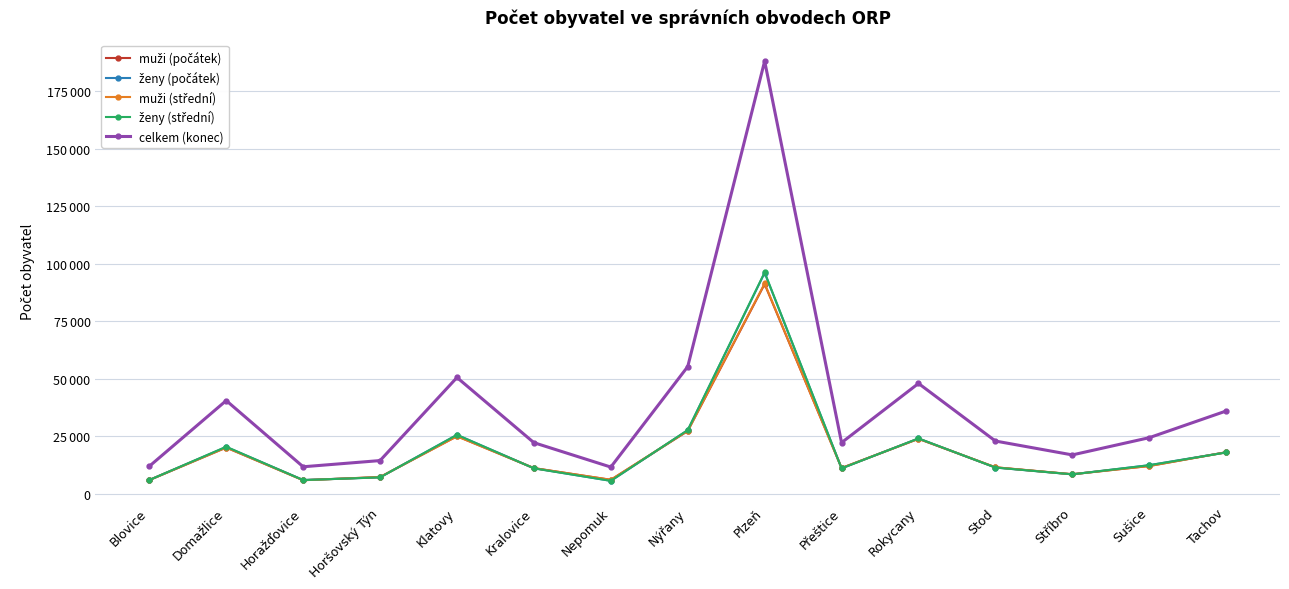

Does the chart have visible grid lines?

Yes